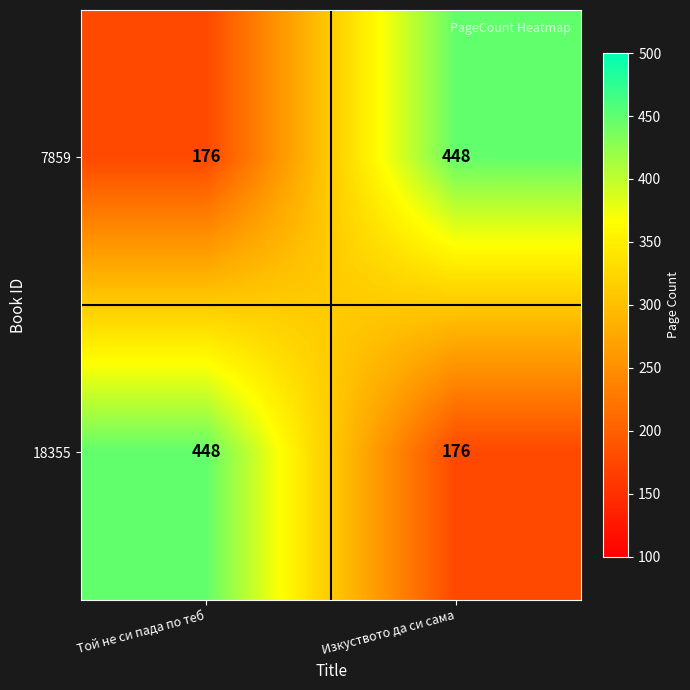

Is the value of 18355 at Той не си пада по теб greater than the value of 7859 at Той не си пада по теб?

Yes